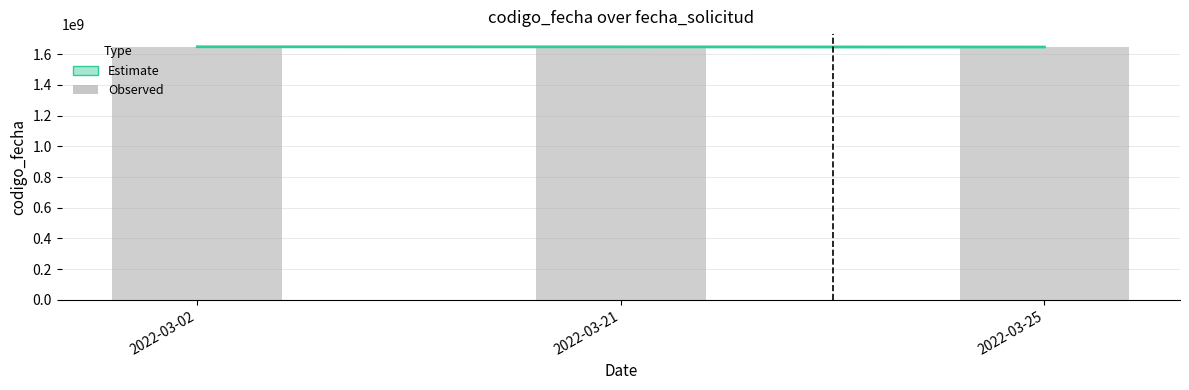

Reading left to right, extract all data points from this chart.

1648228482	1647870932	1646653329